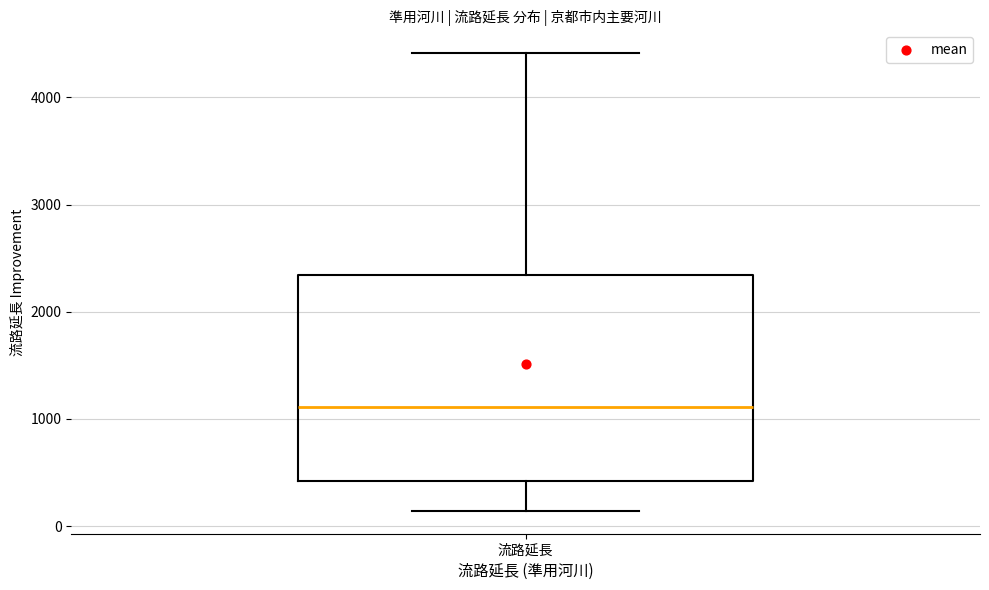

Where does the lower whisker of the box for 流路延長 end on the y-axis? The values are not printed on the chart, so give them approximately, as read against the axis.

100